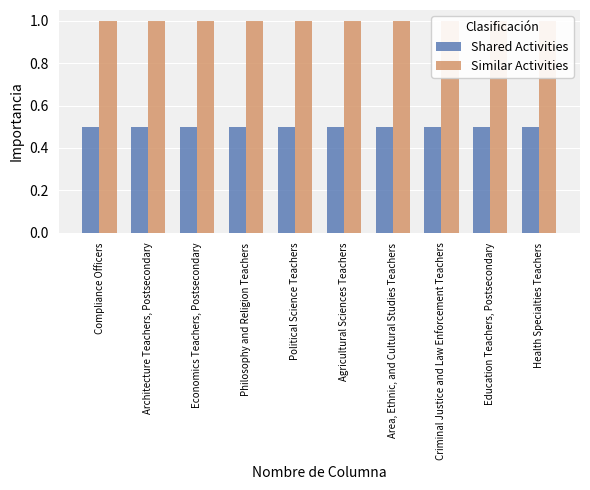

At Philosophy and Religion Teachers, list the series in order from largest to smallest.

Similar Activities, Shared Activities